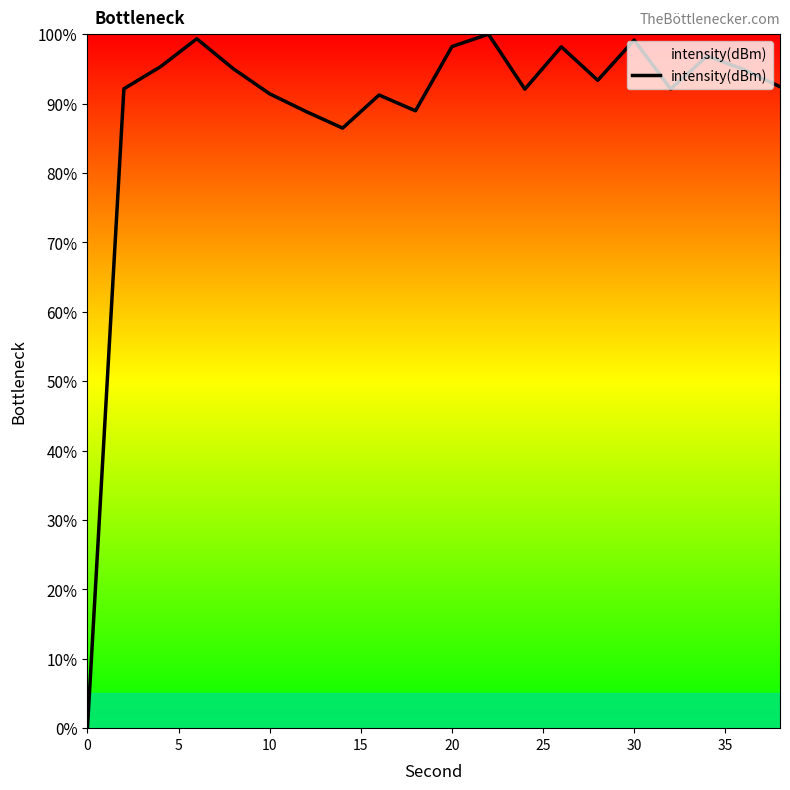

What is the difference between the maximum and minimum values?

100.0